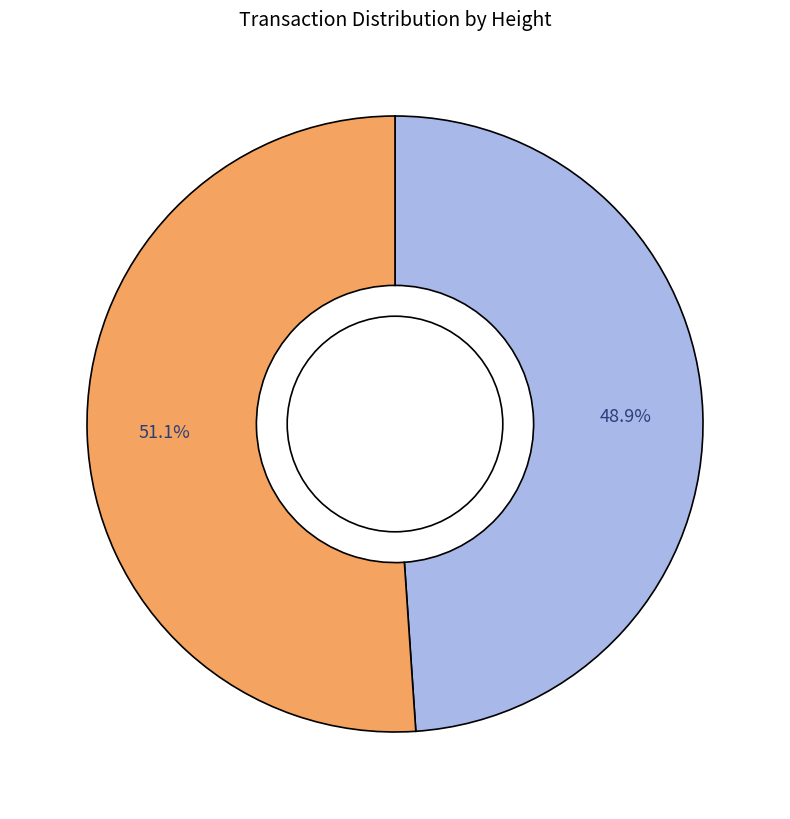

Is there any slice that represents more than half of the pie?

Yes